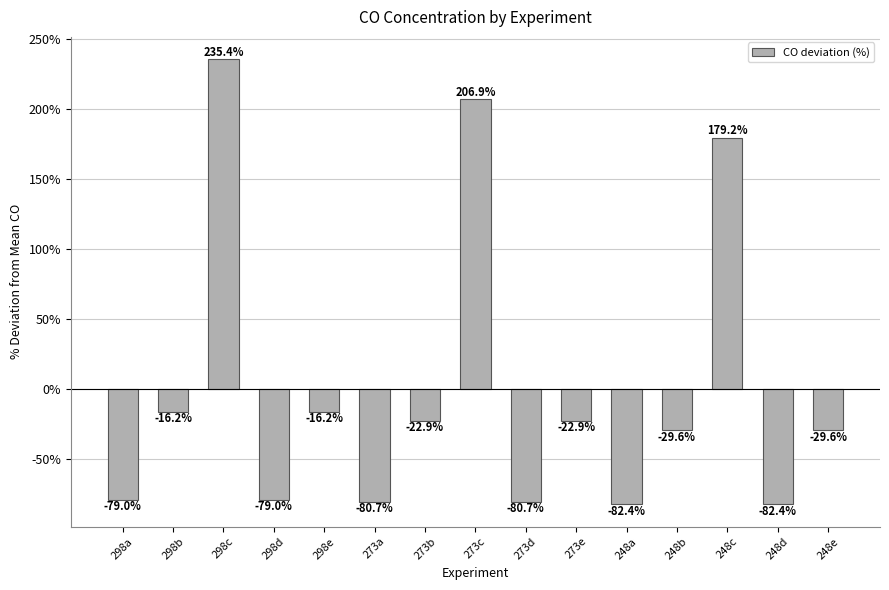

What is the minimum value shown in the chart?

-82.4